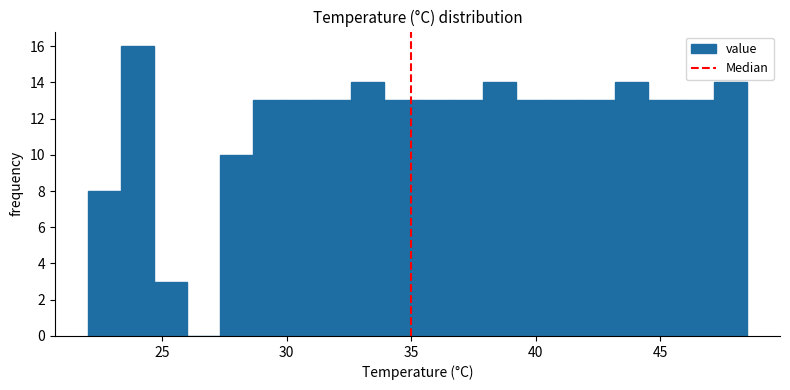

Around what value on the x-axis is the tallest bar? Give the approximate position of its centre, as read against the axis.

24.0